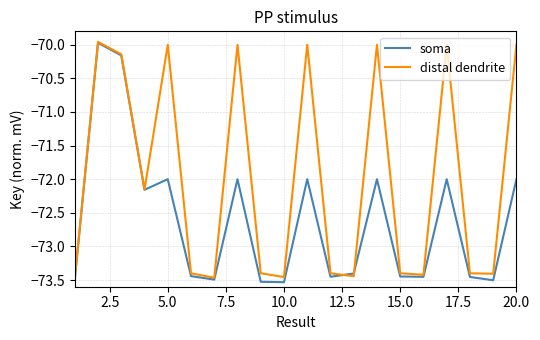

What is the difference between the second highest and minimum values in the distal dendrite series?

3.5